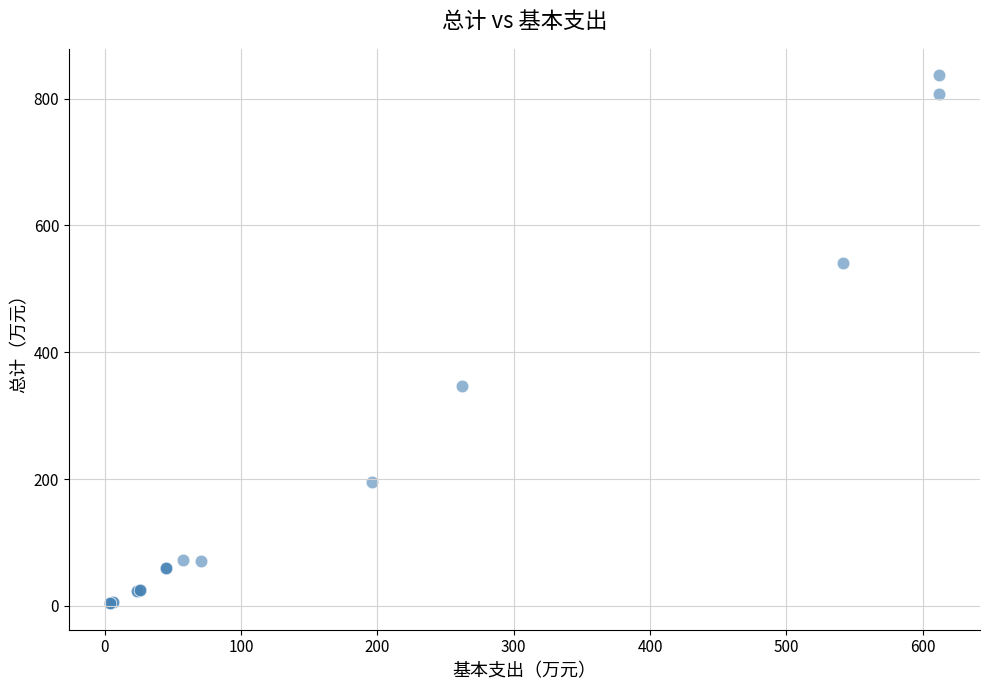

What Y value in the scatter plot is closest to 420?

346.2